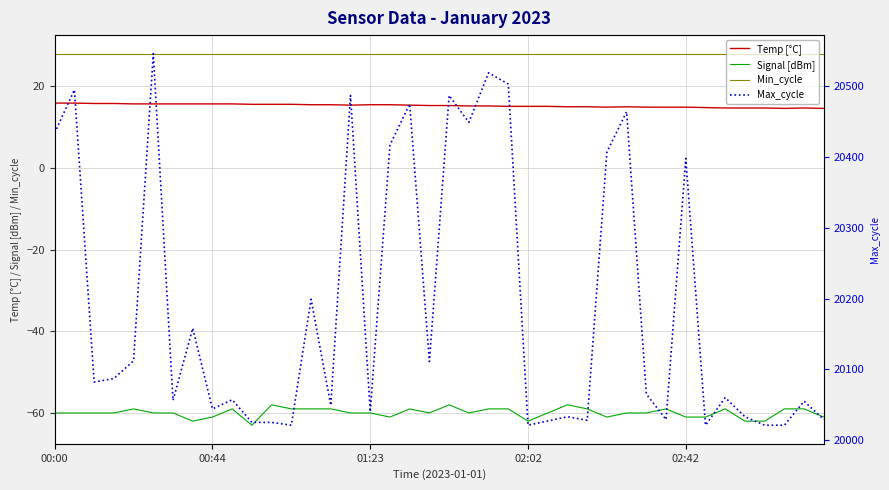

What is the minimum value for Temp [°C]?

14.6